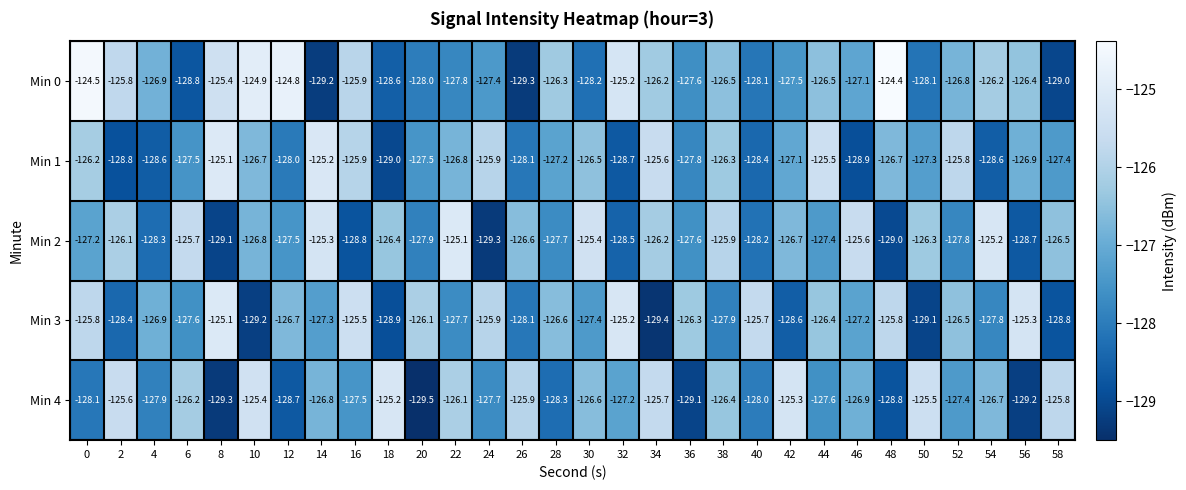

At which label does Min 0 reach its minimum?

26